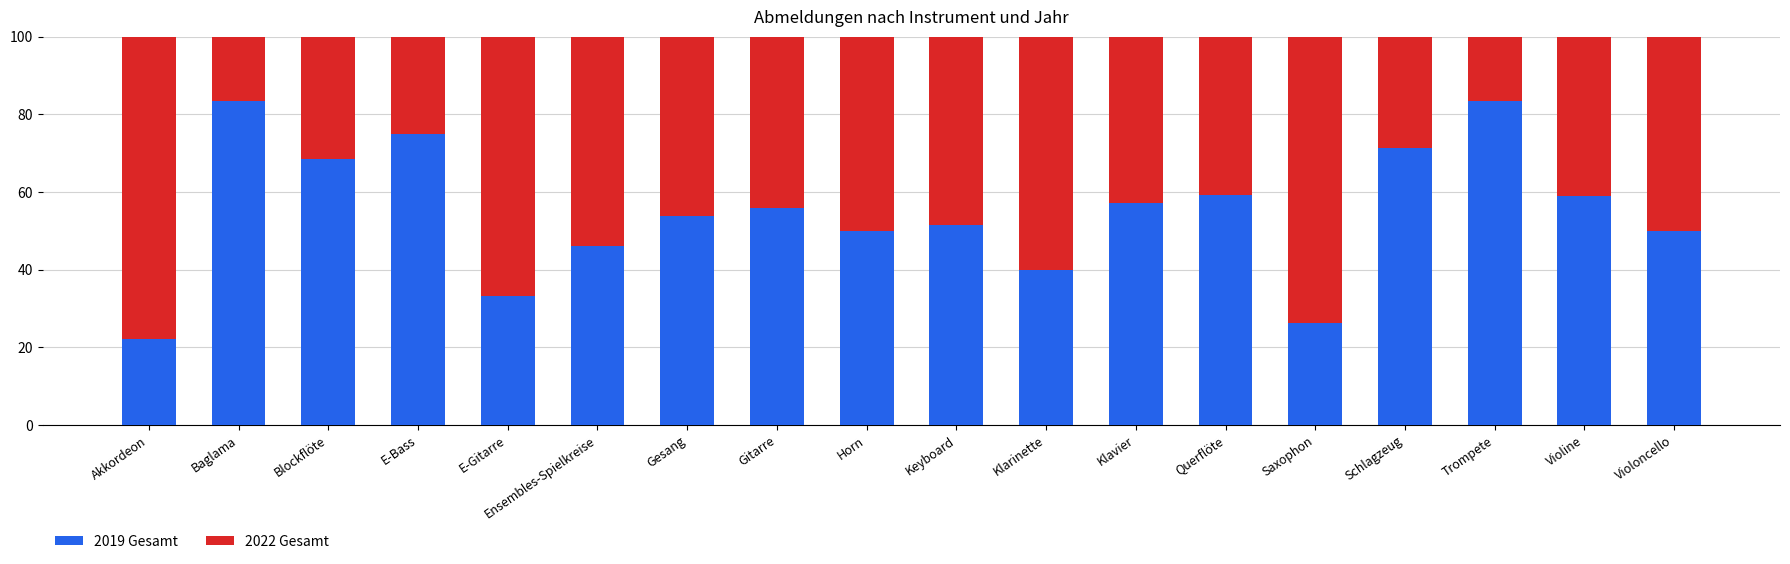

What is the lowest value of the 2019 Gesamt series?

22.2